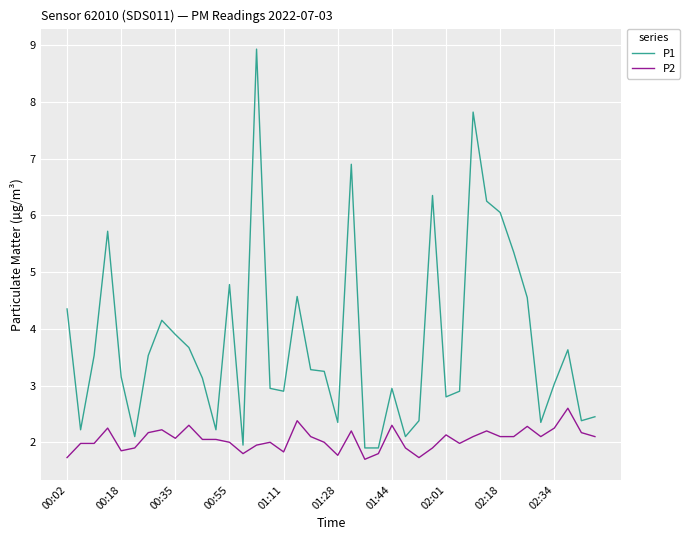

List the series in order of their peak value, lowest first.

P2, P1